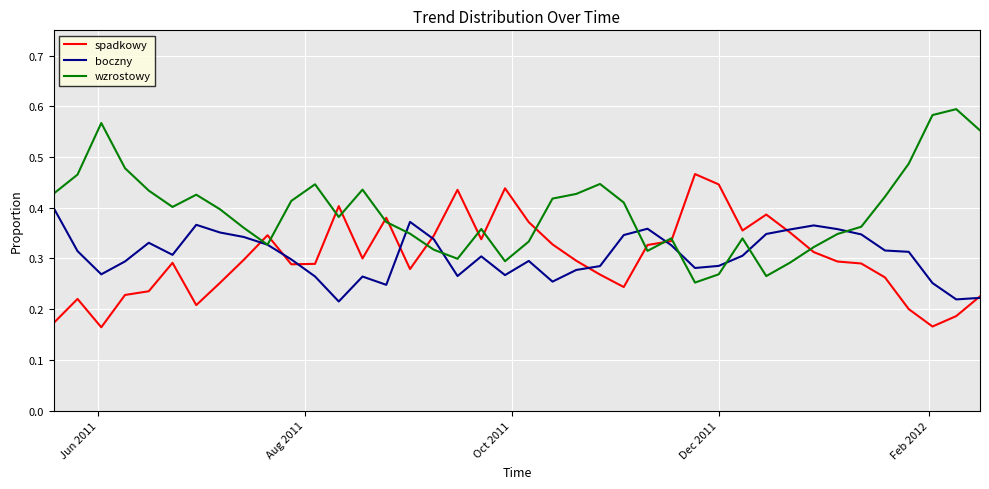

List the series in order of their peak value, highest first.

wzrostowy, spadkowy, boczny